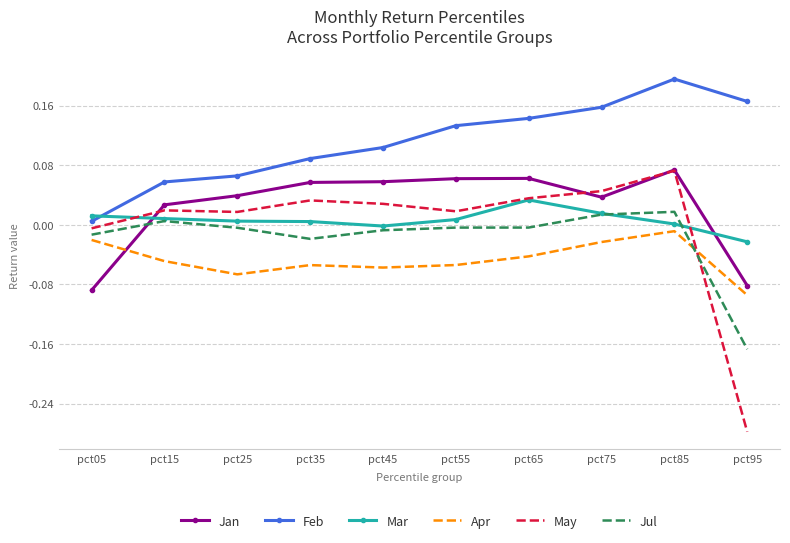

Which category has the highest value across all series?

pct85